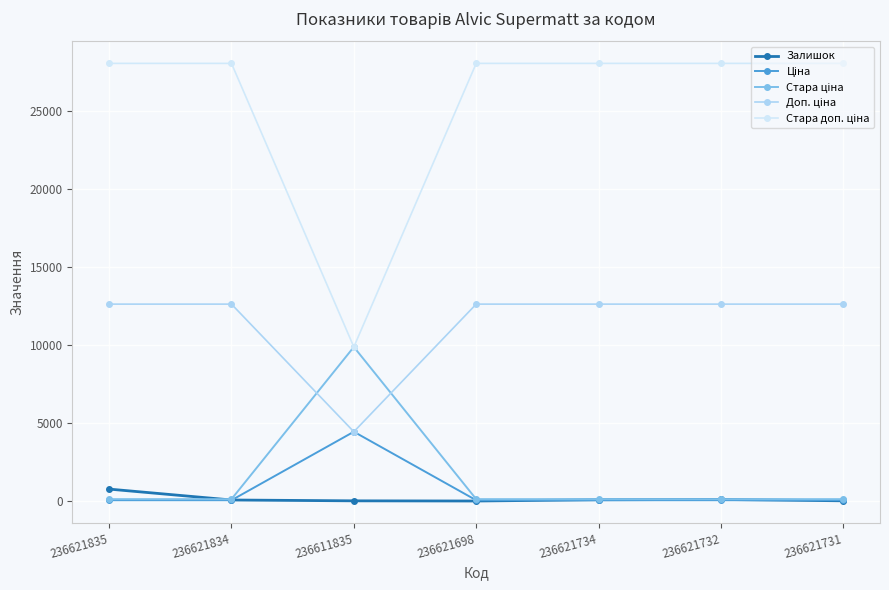

What is the maximum value shown in the chart?

28026.0